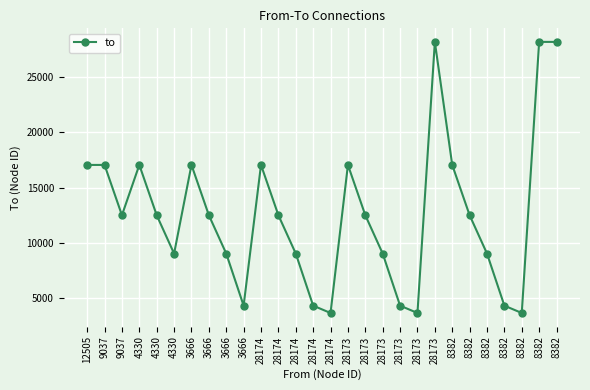

How many lines are shown in the chart?

1